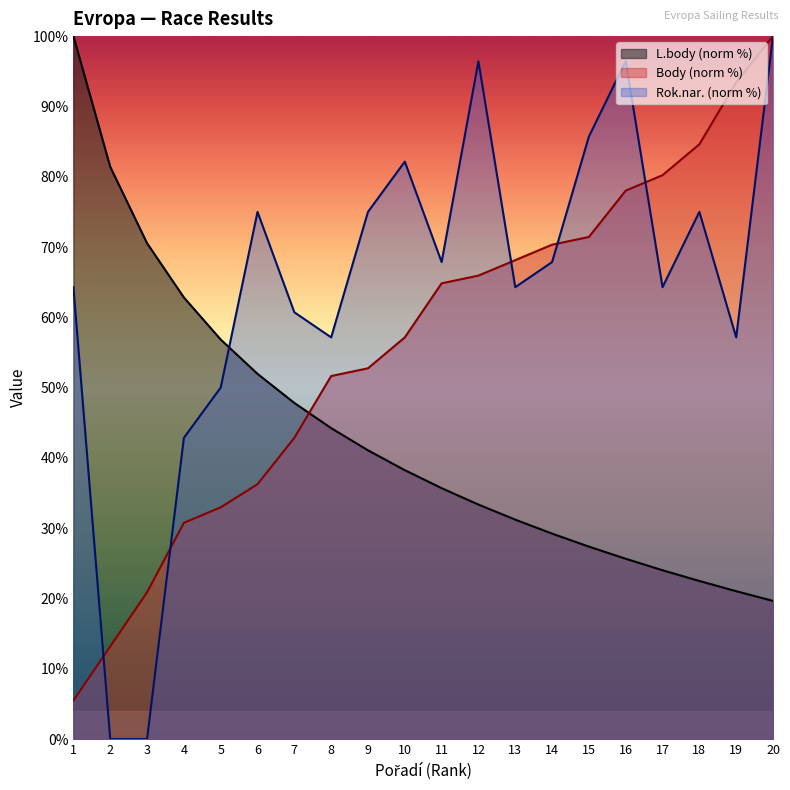

How many lines are shown in the chart?

3